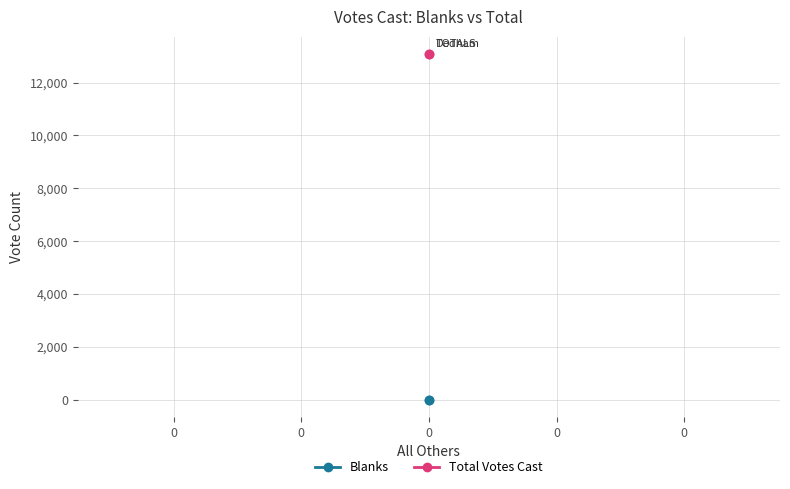

What is the value of the Total Votes Cast point at the 1st from the left?

13083